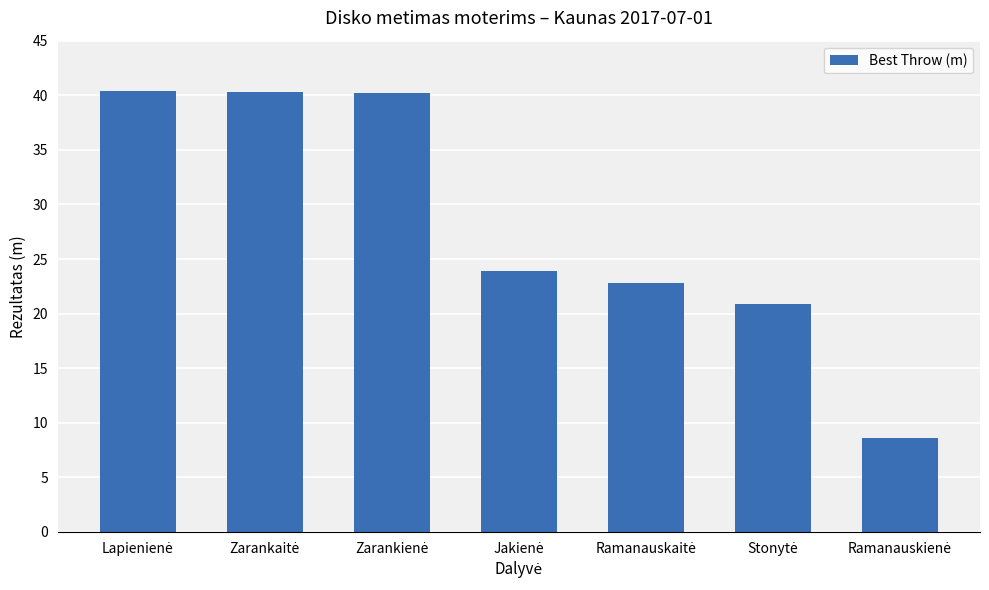

What is the value of the 6th bar from the left?

20.9